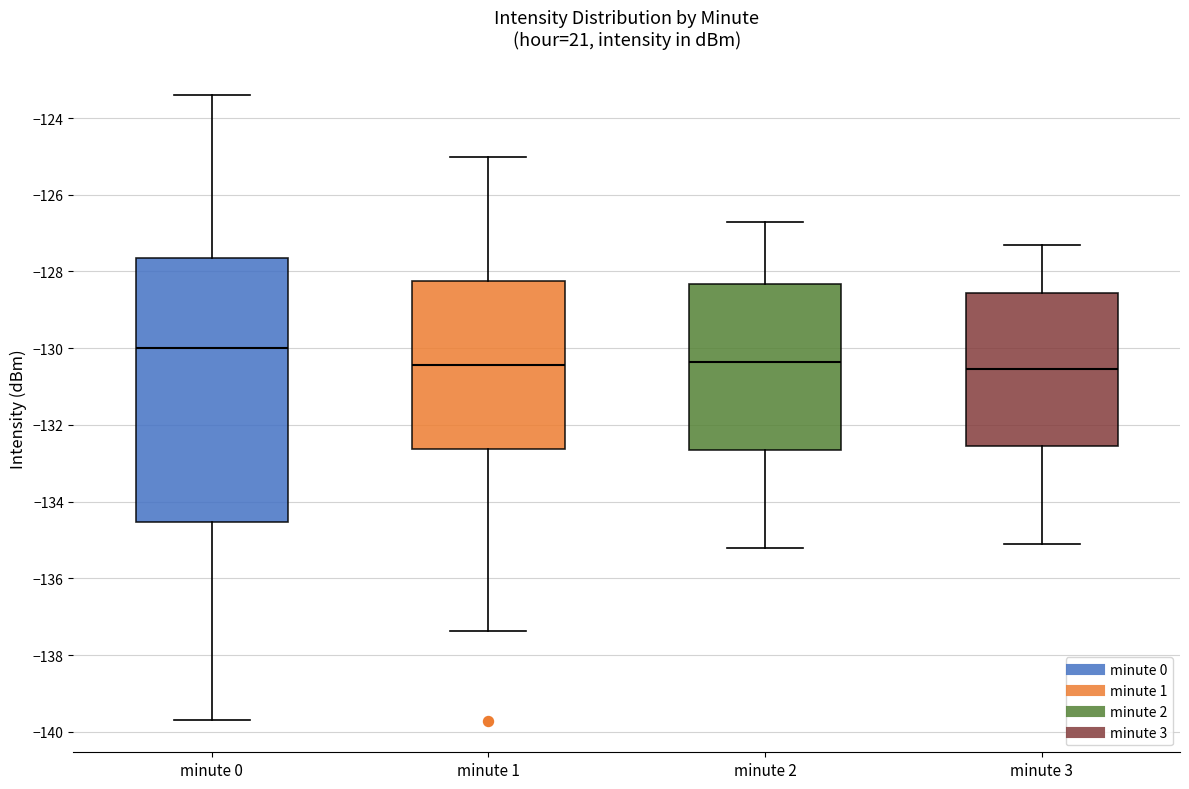

Comparing the boxes themselves (not the whiskers), which one is the tallest?

minute 0